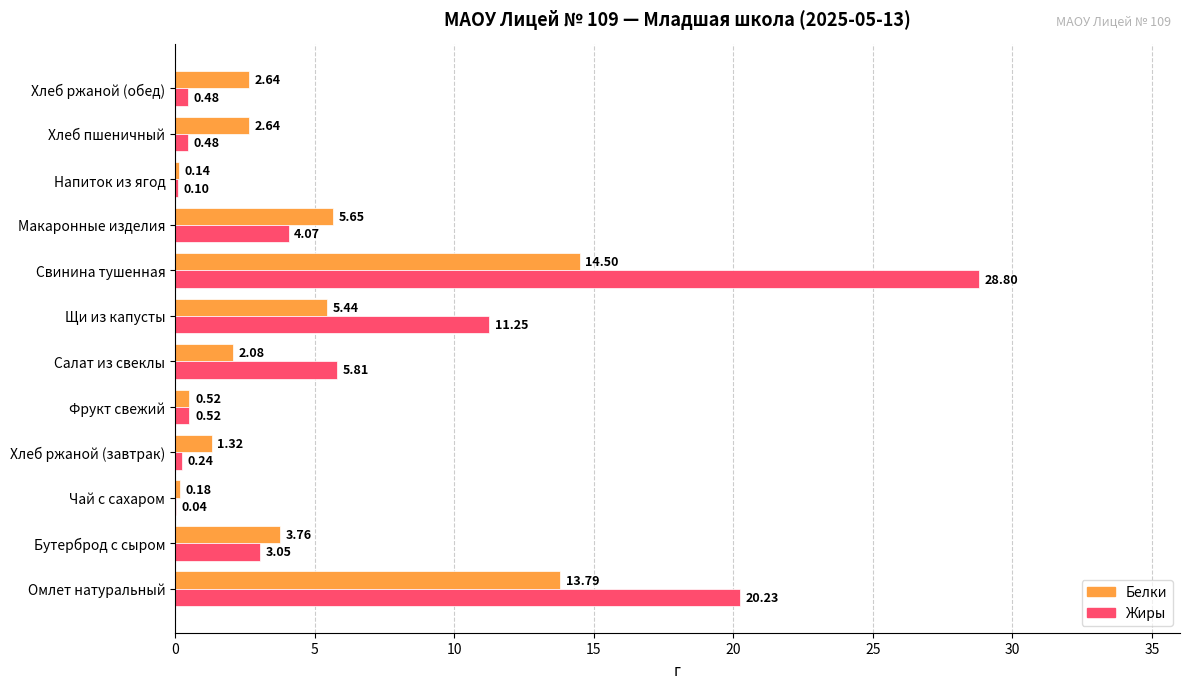

Which series has the largest total across all categories?

Жиры